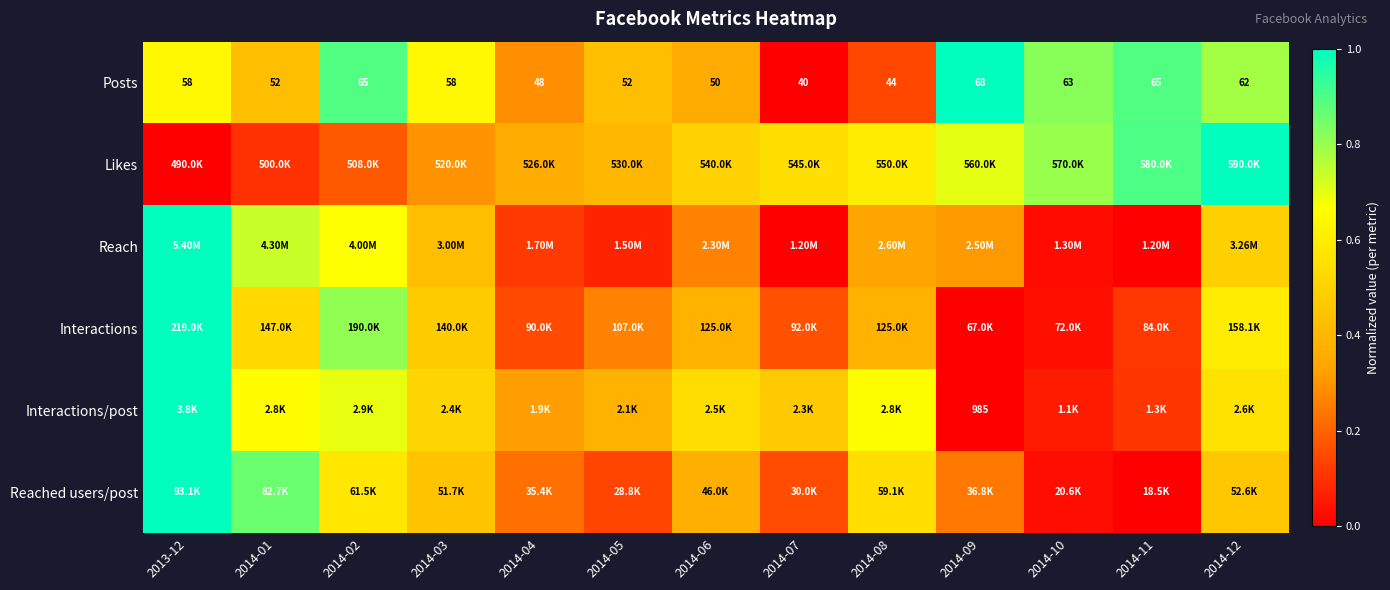

Which category has the highest value in the Likes series?

2014-12